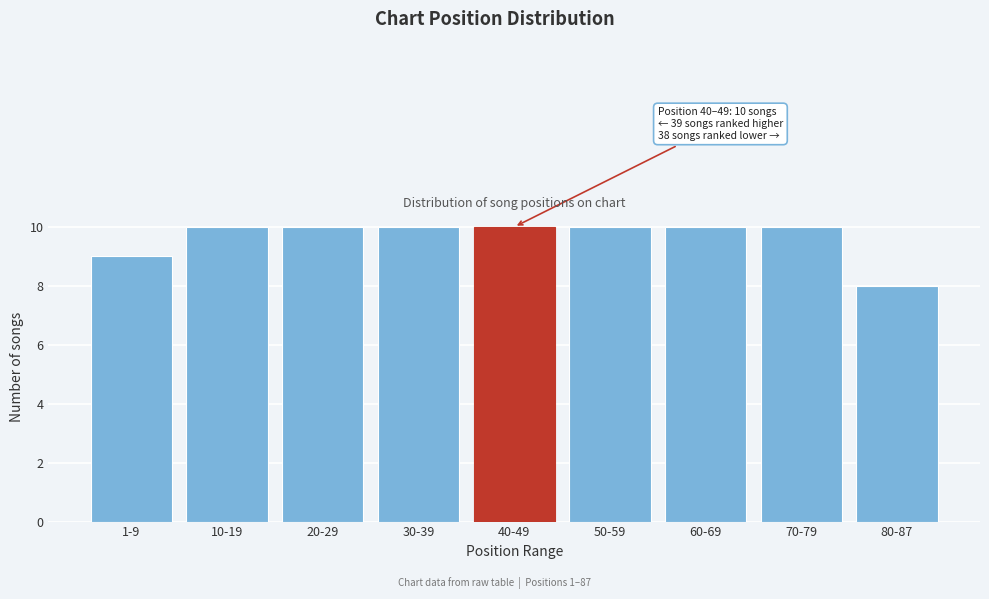

Reading left to right, transcribe all the data shown in this chart.

9	10	10	10	10	10	10	10	8